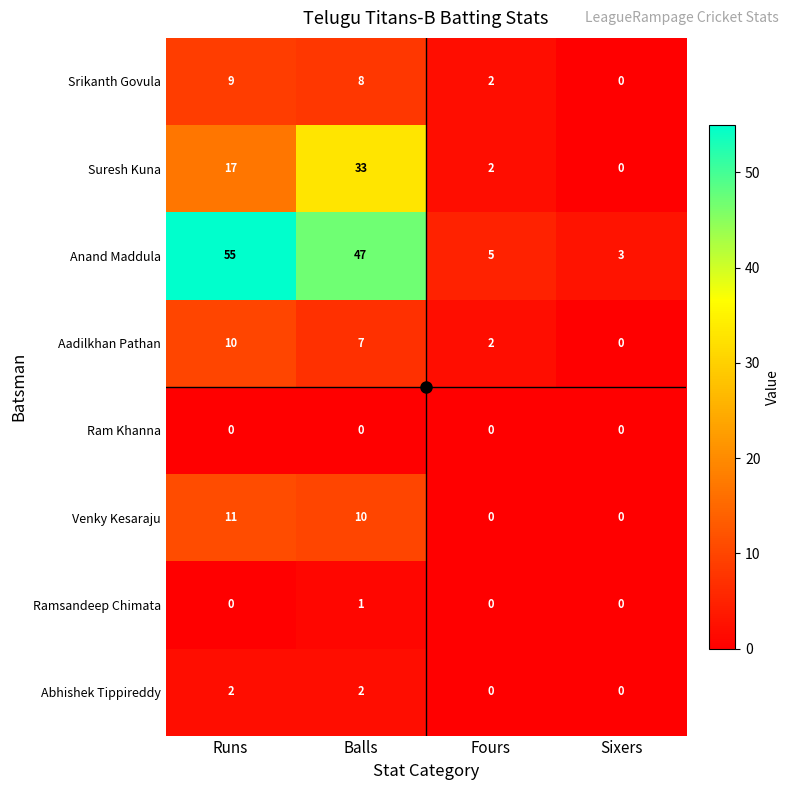

Which series changed the most between Balls and Fours?

Anand Maddula